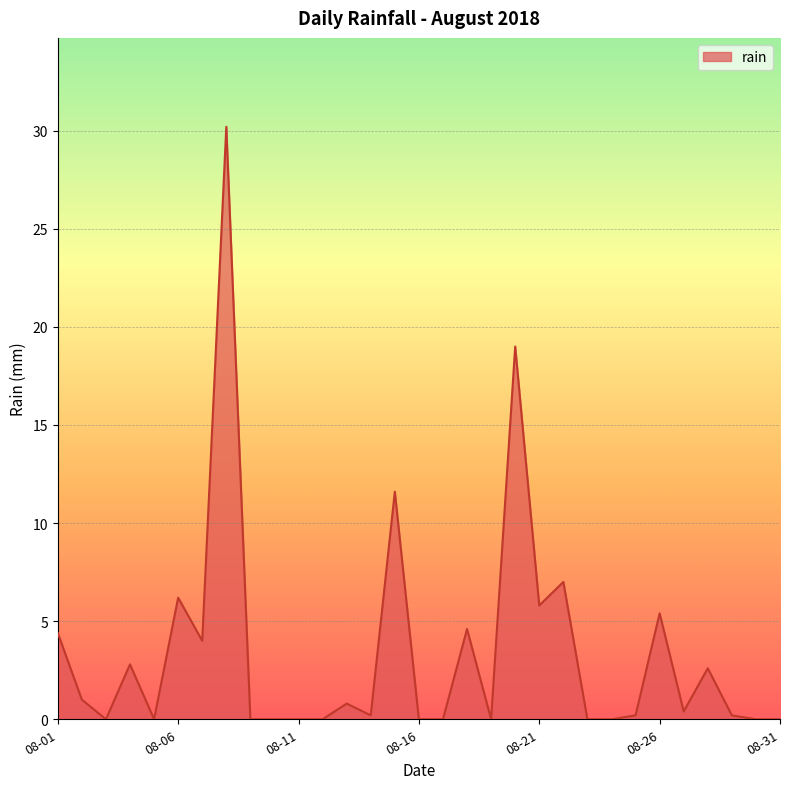

What is the difference between the maximum and minimum values?

30.2